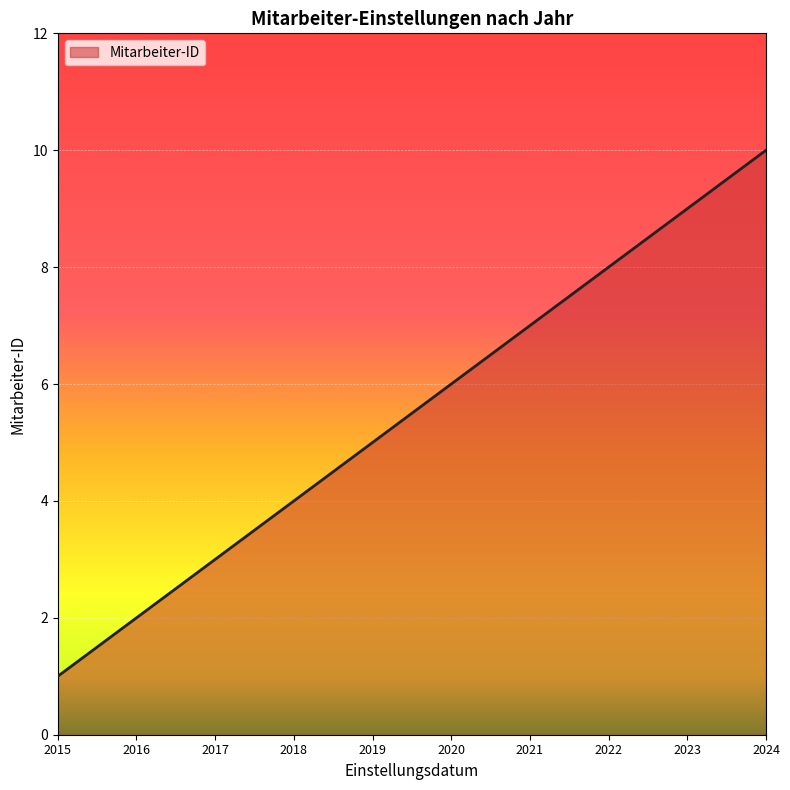

What is the difference between the maximum and minimum values?

9